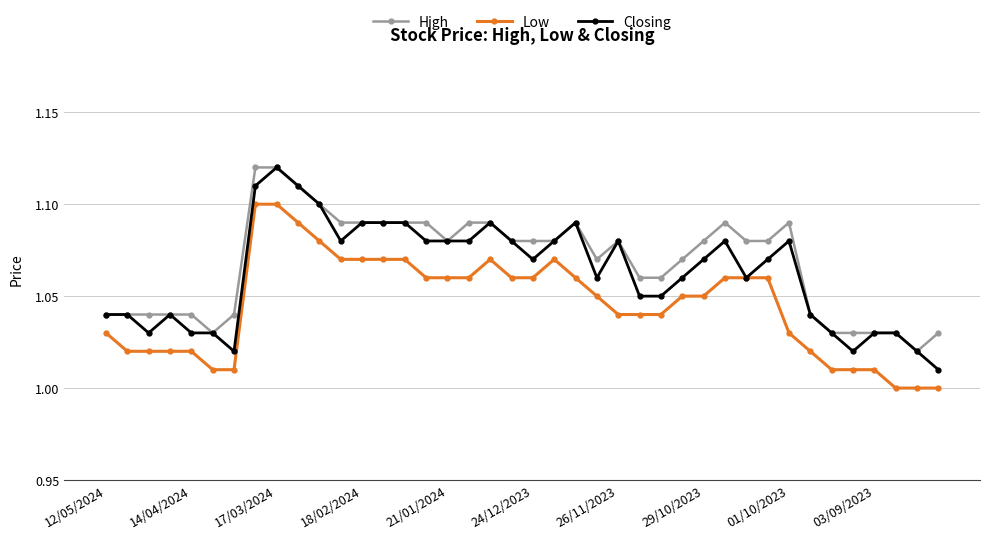

True or false: Low and High intersect in this chart.

False